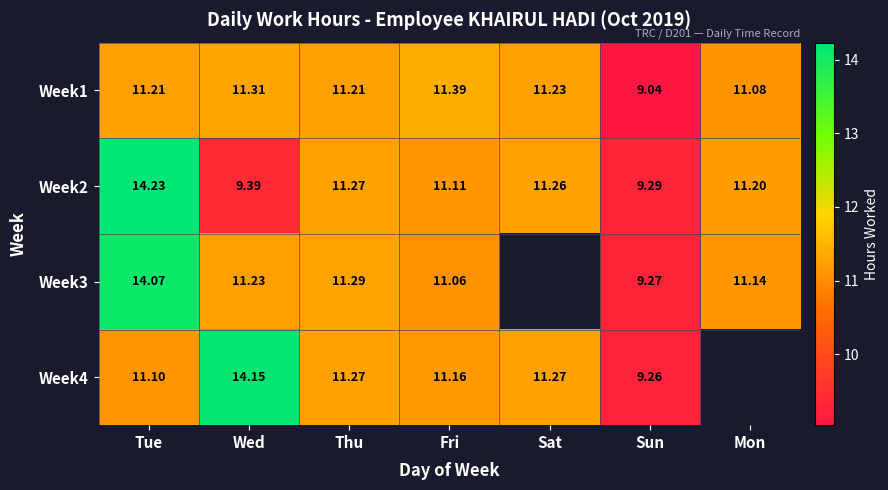

What is the minimum value shown in the chart?

9.0